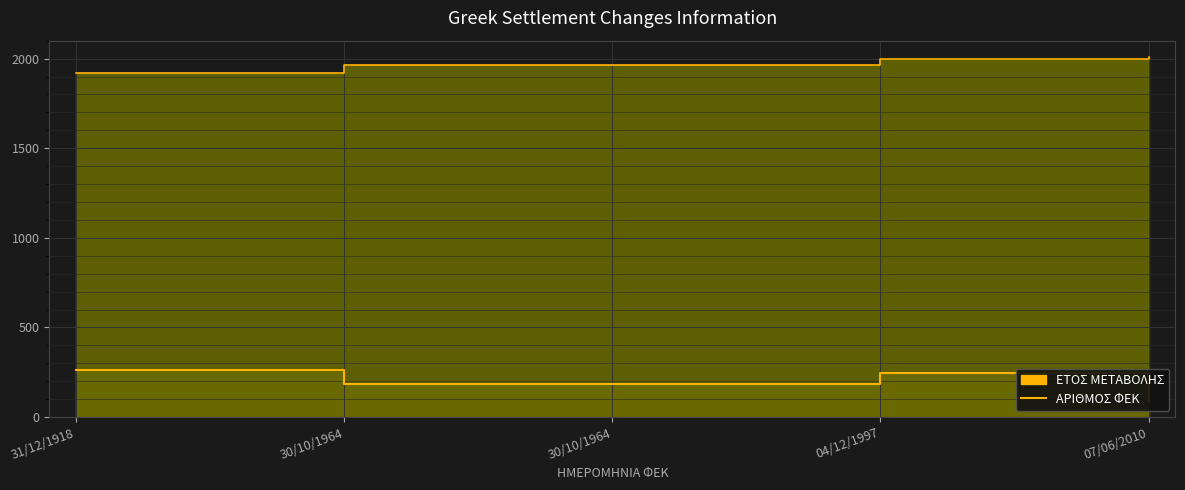

Which has a higher value, 04/12/1997 or 30/10/1964?

04/12/1997